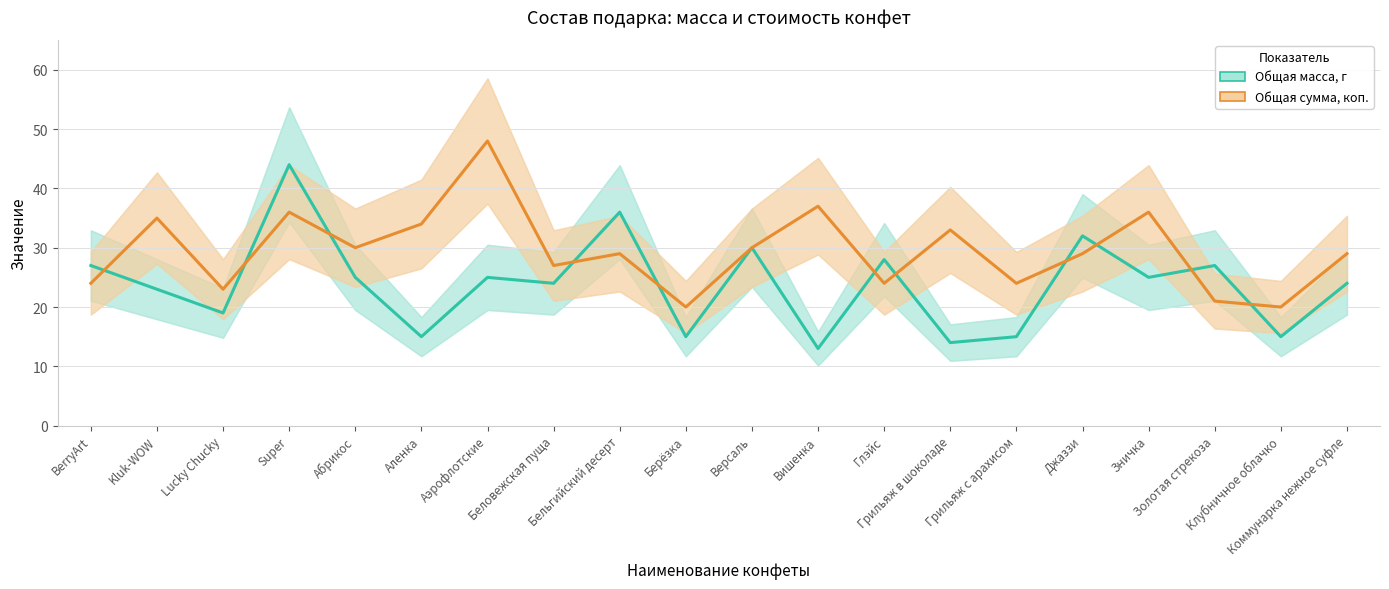

What is the lowest value of the Общая сумма, коп. series?

20